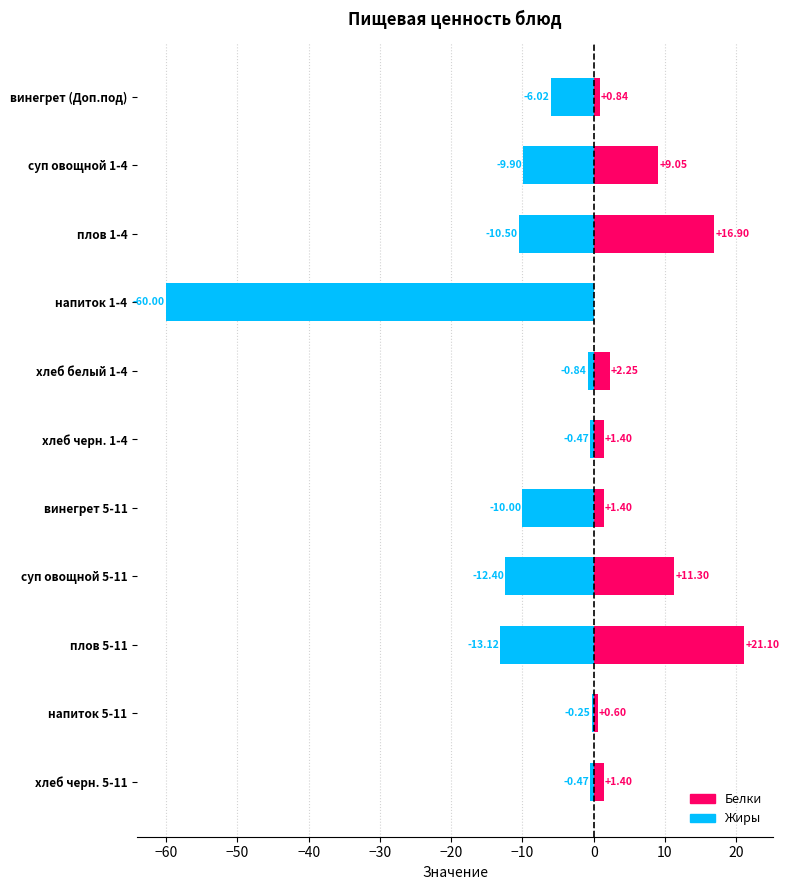

List the series in order of their peak value, highest first.

Белки, Жиры (отриц.)